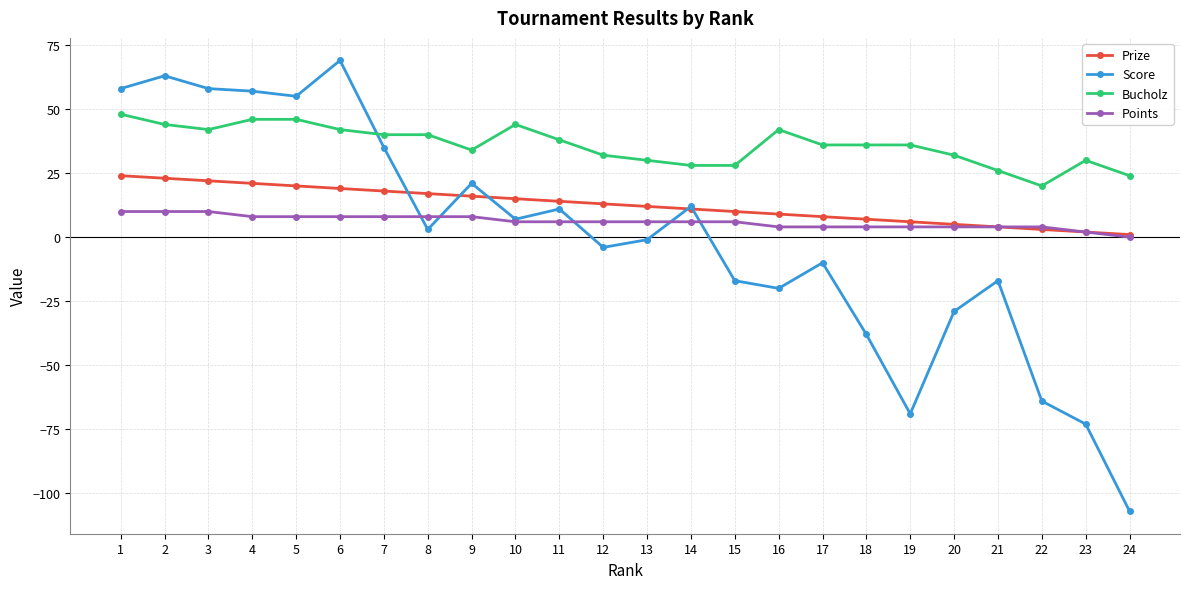

Is it true that Score equals -10 at 17?

True